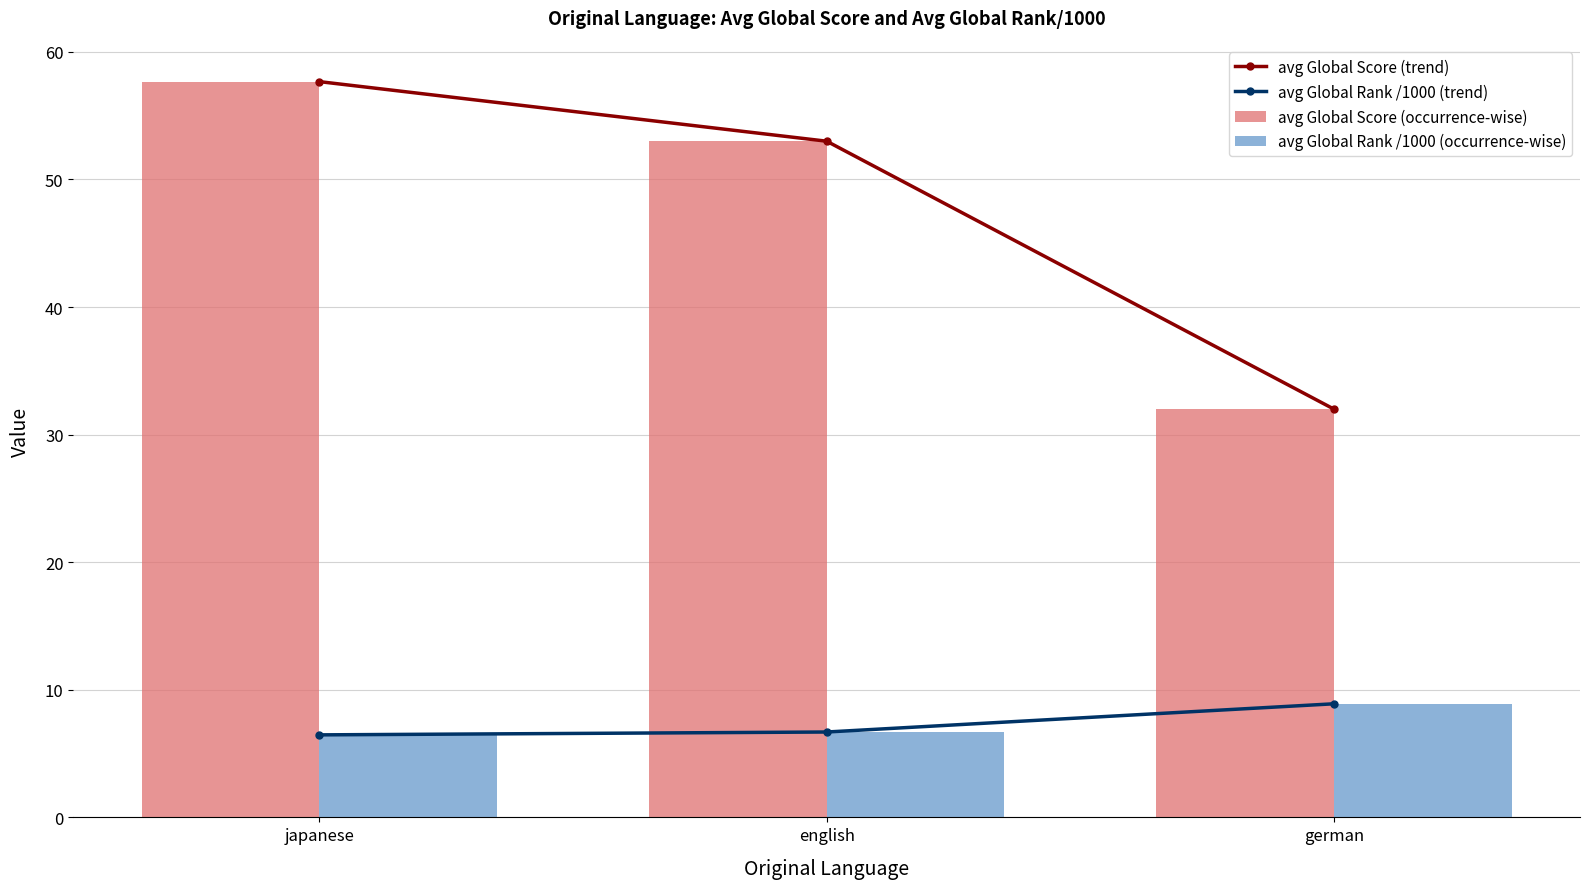

What is the total value across all series at english?

119.4